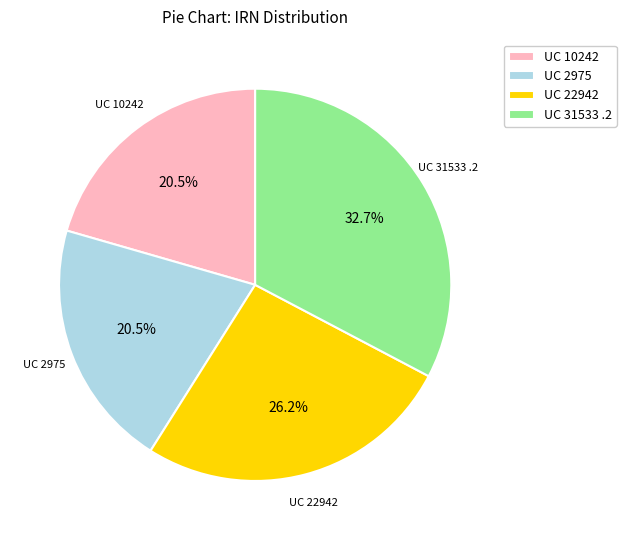

Which category has the biggest portion of the pie?

UC 31533 .2